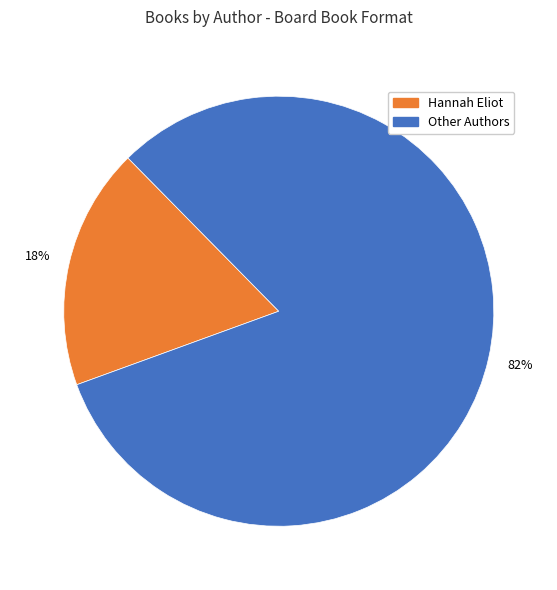

What is the majority slice?

Other Authors